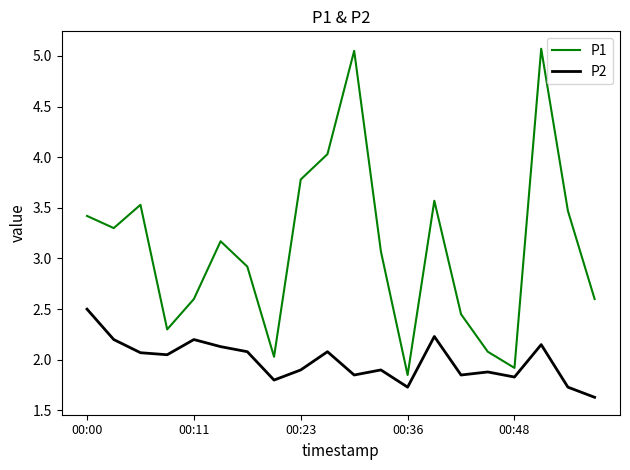

Which series has the largest total across all categories?

P1